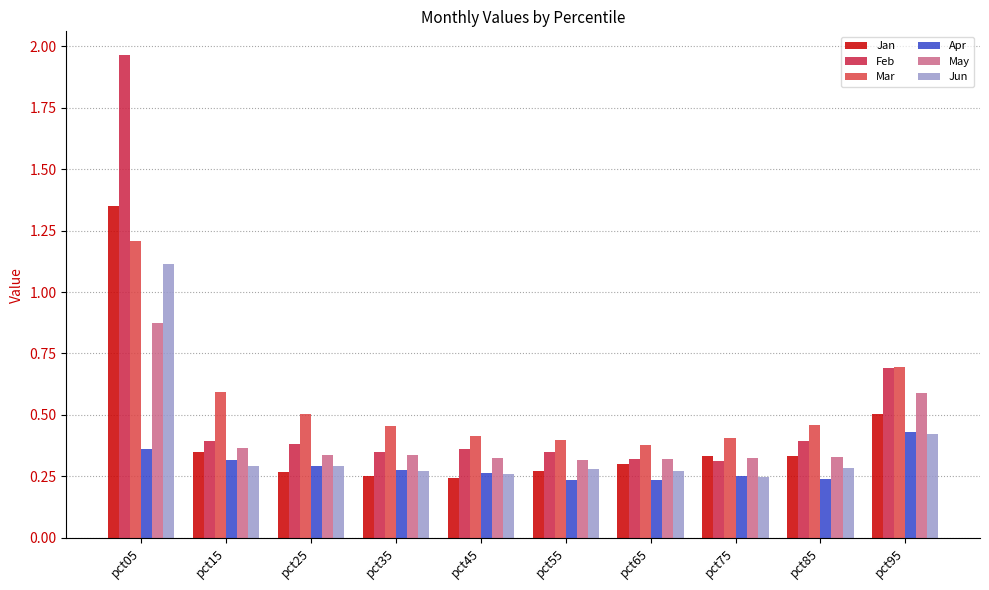

The value of Jun at pct35 is 0.3. True or false?

True